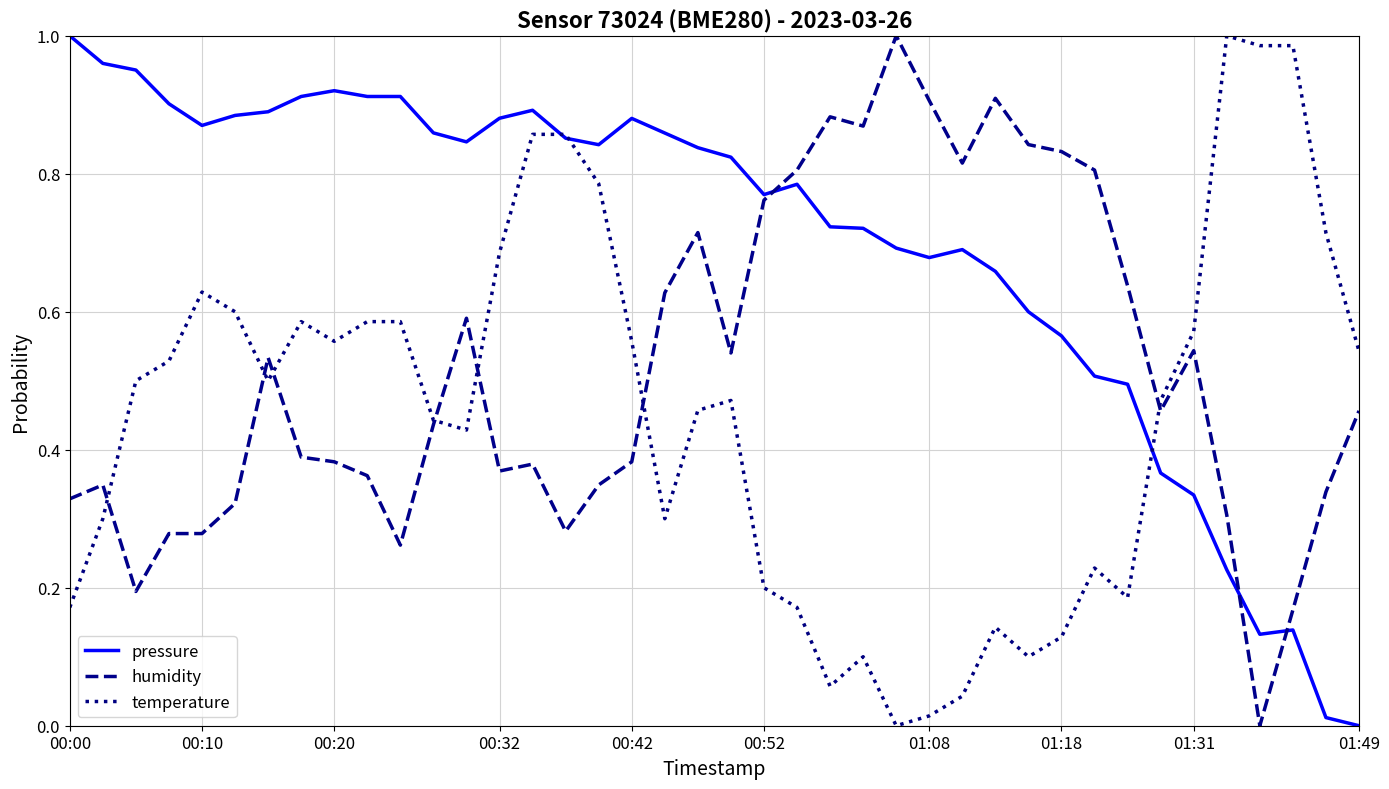

How many values in pressure are above zero?

39